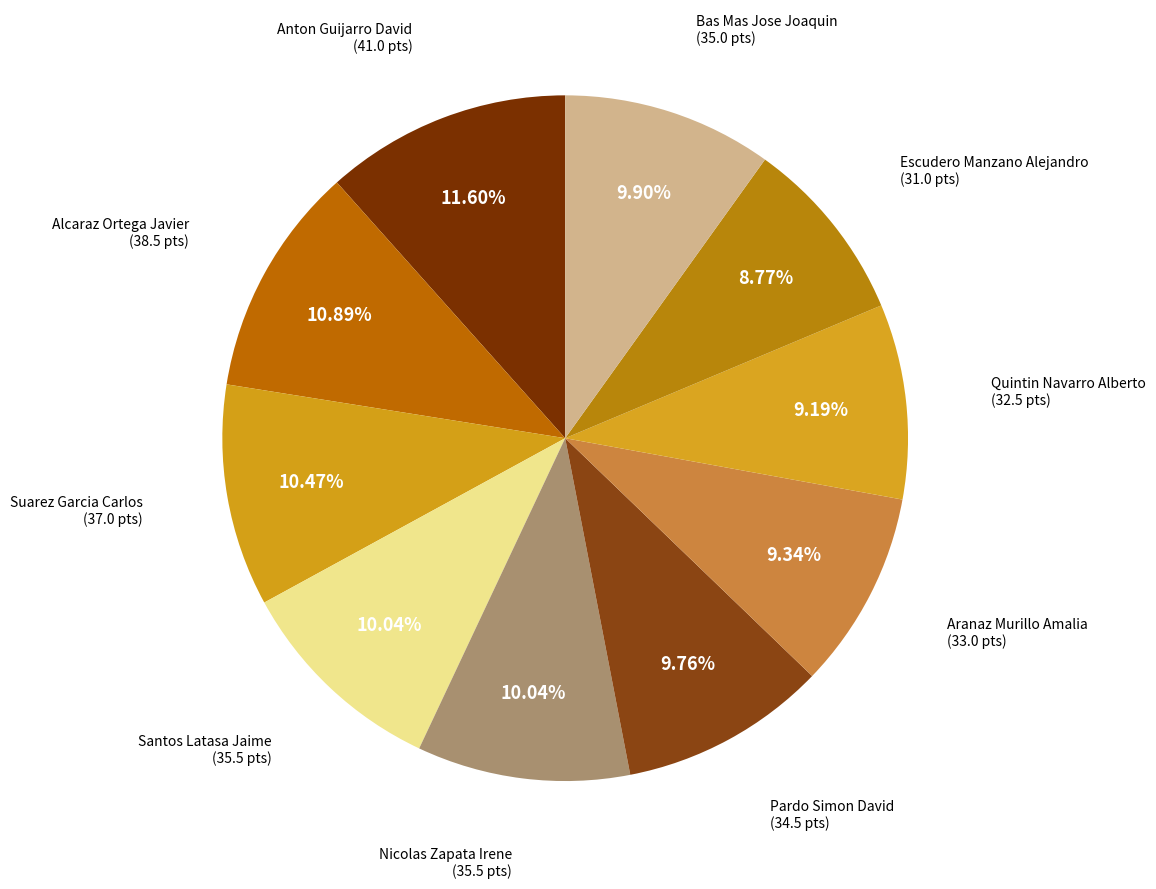

What is the largest slice in the pie chart?

Anton Guijarro David